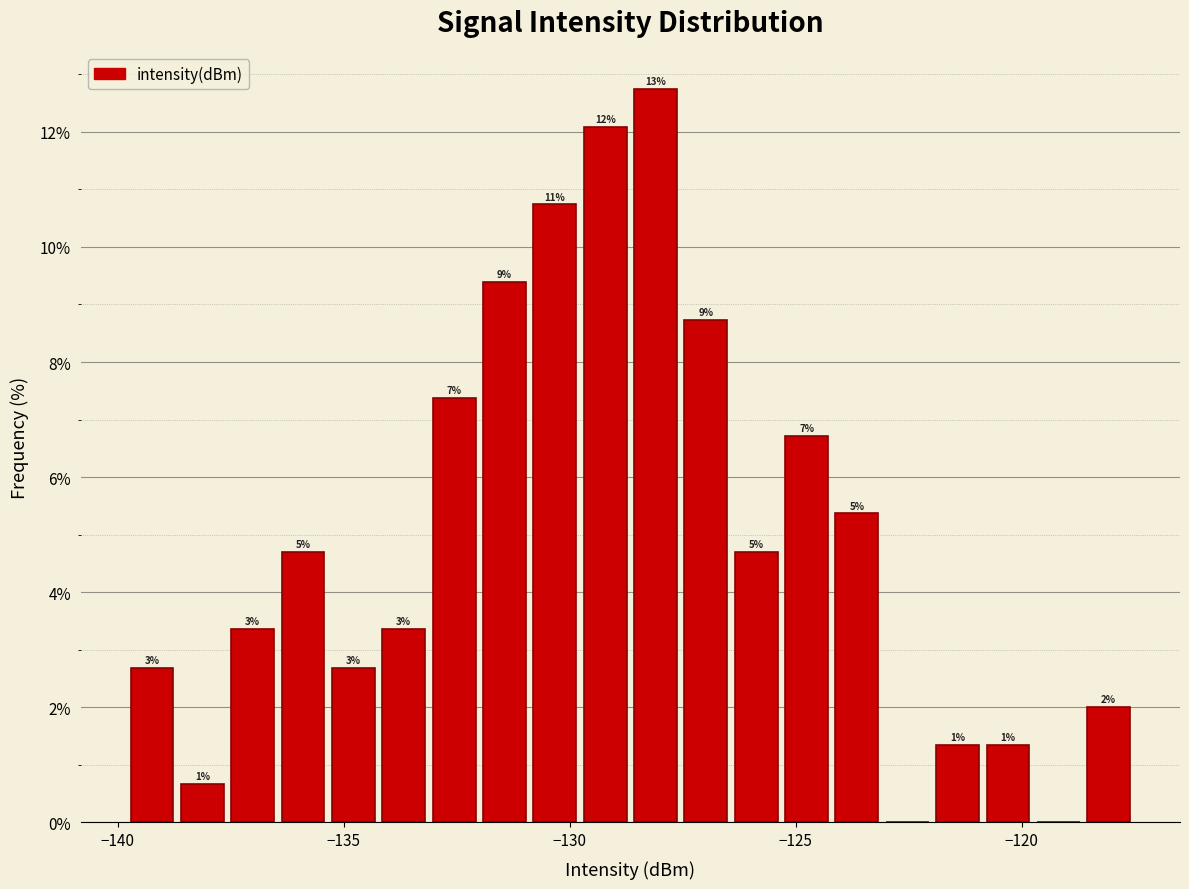

Read against the x-axis, roughly where is the centre of the tallest bar?

-128.0